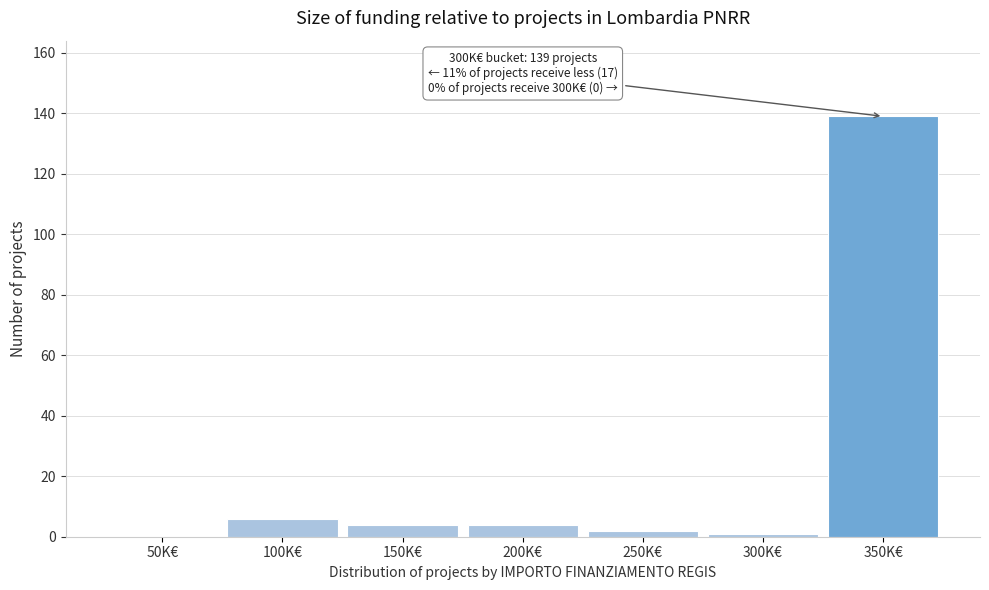

Is it true that the value at 350K€ is 139?

True